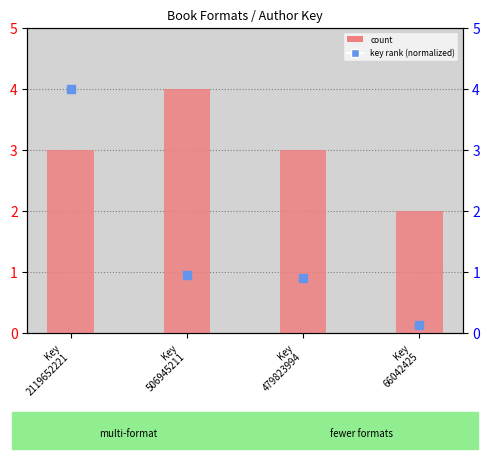

Which series contains the lowest Y value?

percentile rank within the sample